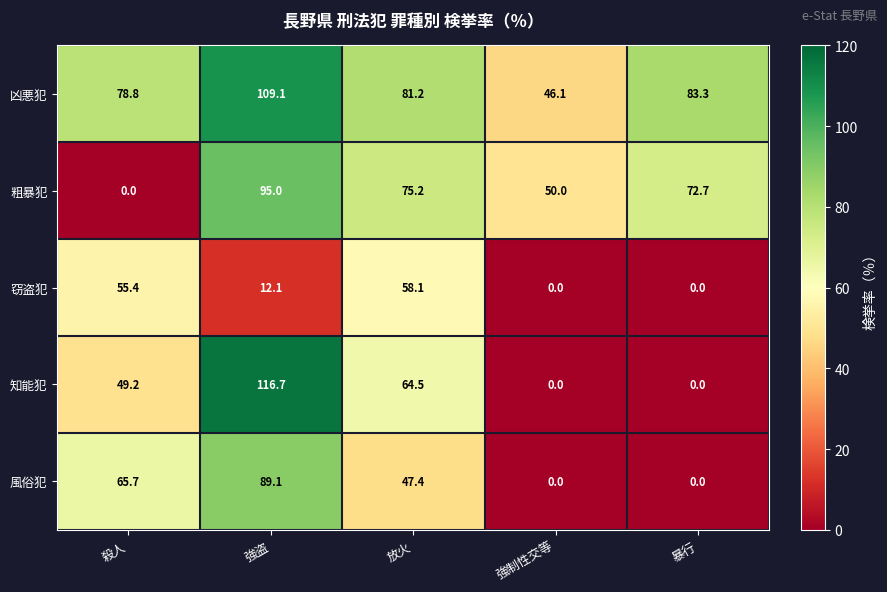

Is it true that 窃盗犯 equals -23.3 at 強制性交等?

False